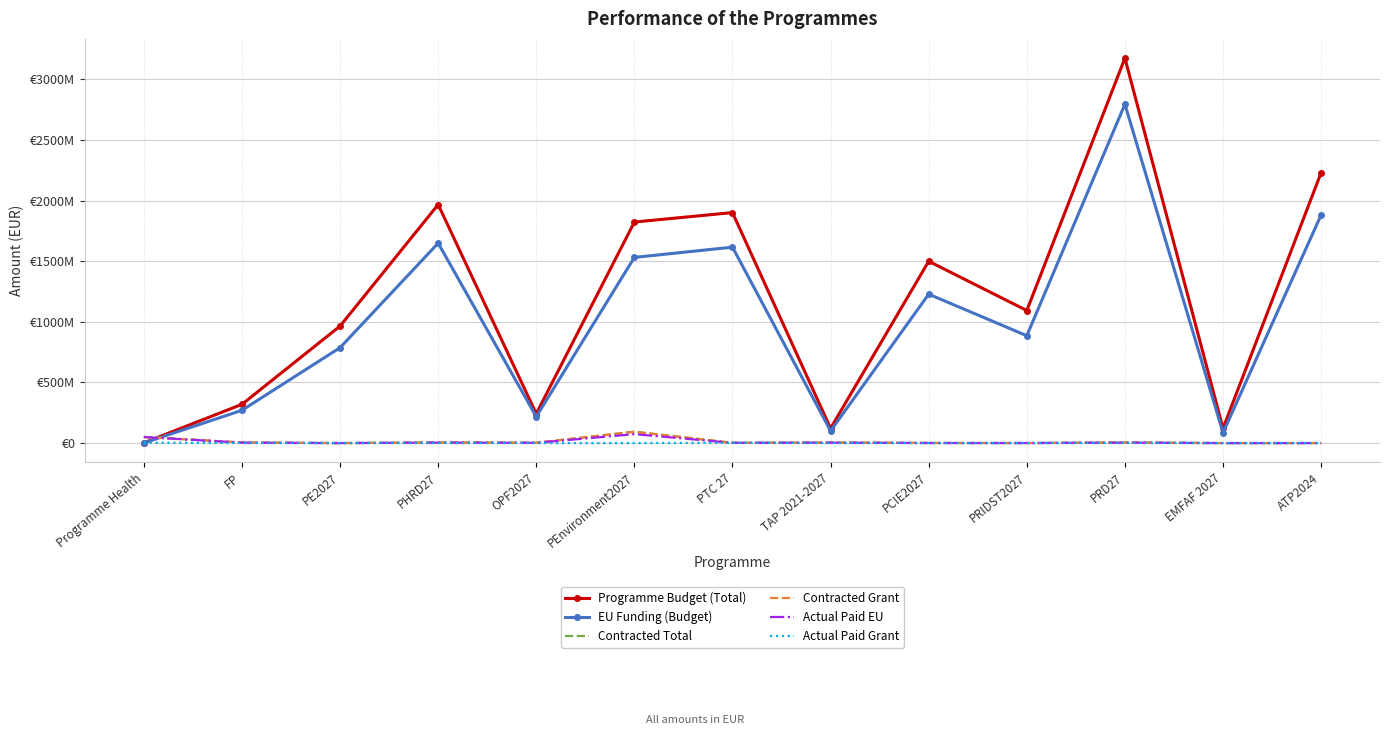

What are all the series names shown in the legend?

Programme Budget (Total), EU Funding (Budget), Contracted Total, Contracted Grant, Actual Paid EU, Actual Paid Grant